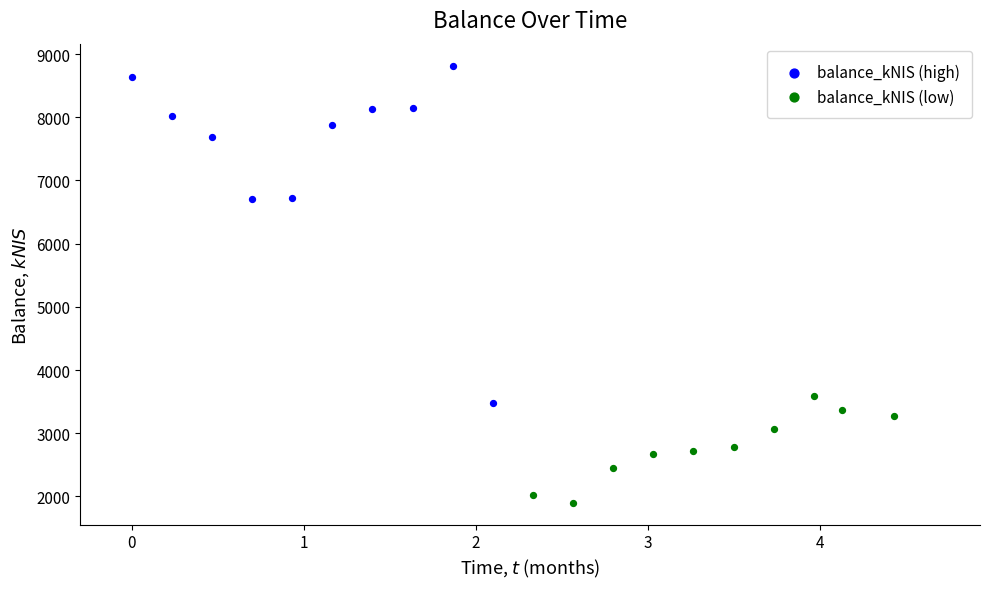

Which series reaches the minimum Y coordinate?

balance_kNIS (low)